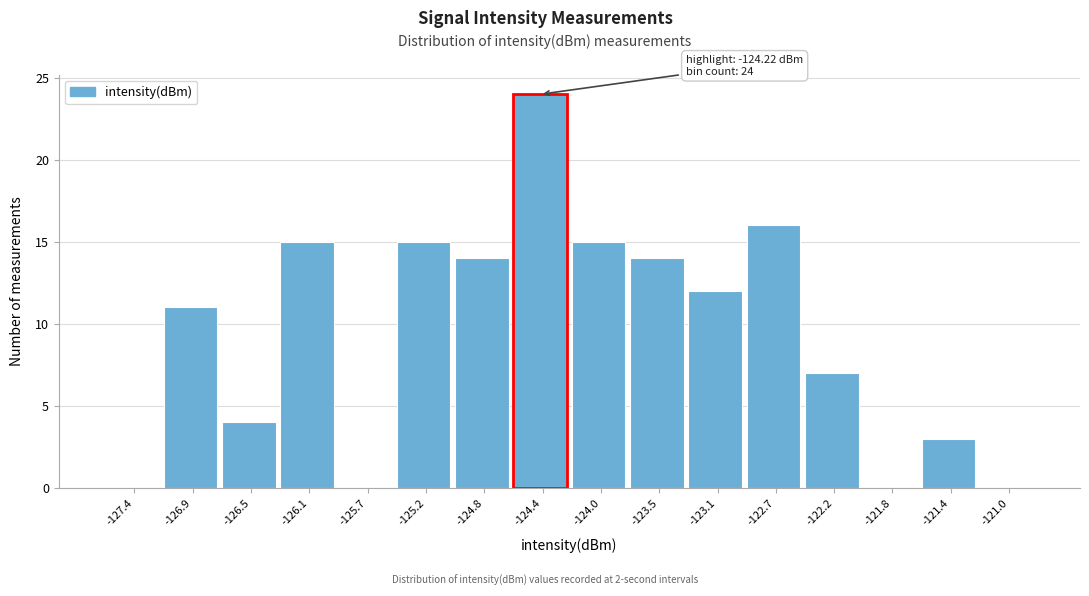

Reading left to right, transcribe all the data shown in this chart.

-127.4=0	-126.9=11	-126.5=4	-126.1=15	-125.7=0	-125.2=15	-124.8=14	-124.4=24	-124.0=15	-123.5=14	-123.1=12	-122.7=16	-122.2=7	-121.8=0	-121.4=3	-121.0=0